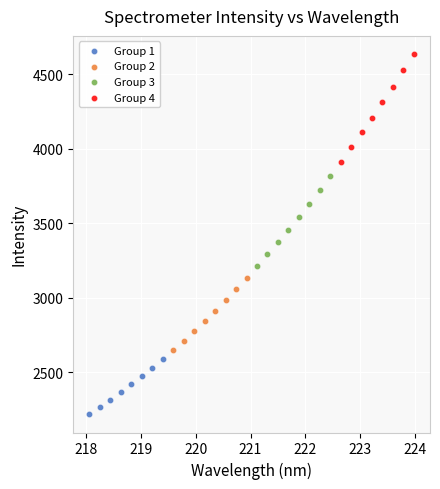

Which series contains the lowest Y value?

Group 1